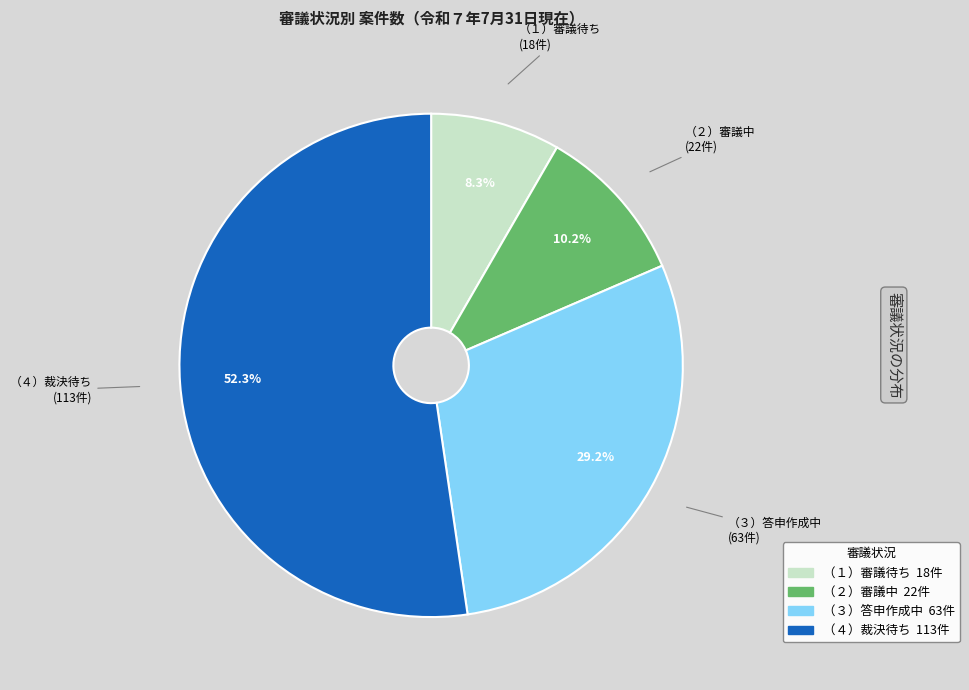

What percentage is the （１）審議待ち slice, to the nearest percent?

8%